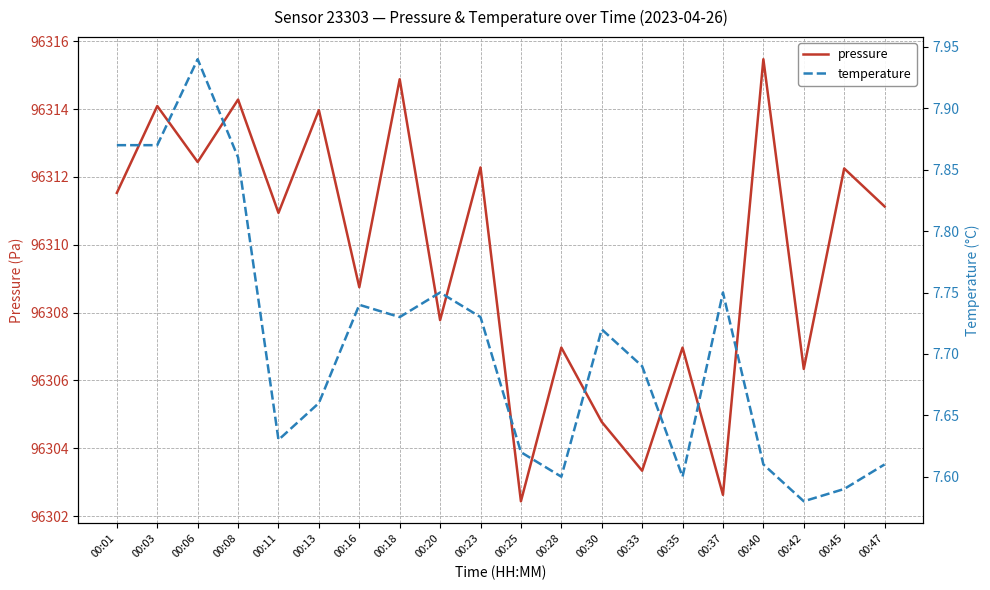

What is the sum of all temperature values?

154.2